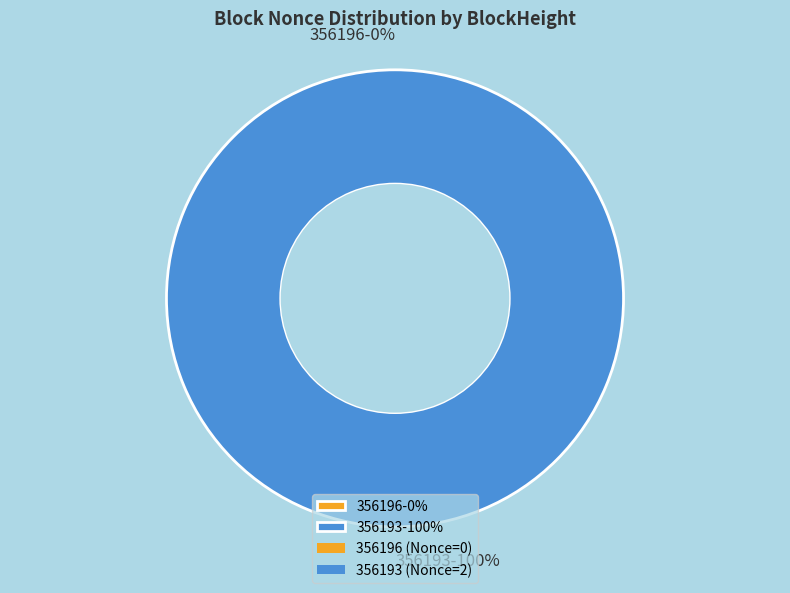

Is the sum of 356193 and 356196 greater than half?

Yes